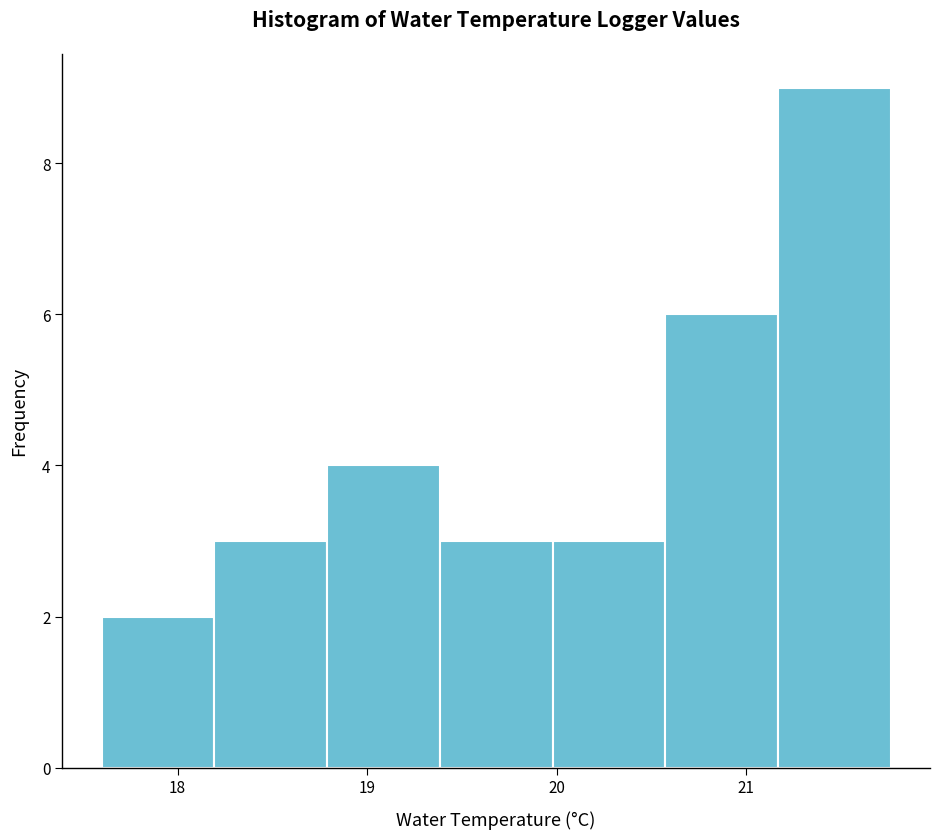

Reading left to right, transcribe this chart: for each bar, give the range it covers on the x-axis and its height. Neither the bar edges nor the heights are printed on the chart, so give them approximately, as read against the axes.

17.6 to 18.2: 2
18.2 to 18.8: 3
18.8 to 19.4: 4
19.4 to 20.0: 3
20.0 to 20.6: 3
20.6 to 21.2: 6
21.2 to 21.8: 9